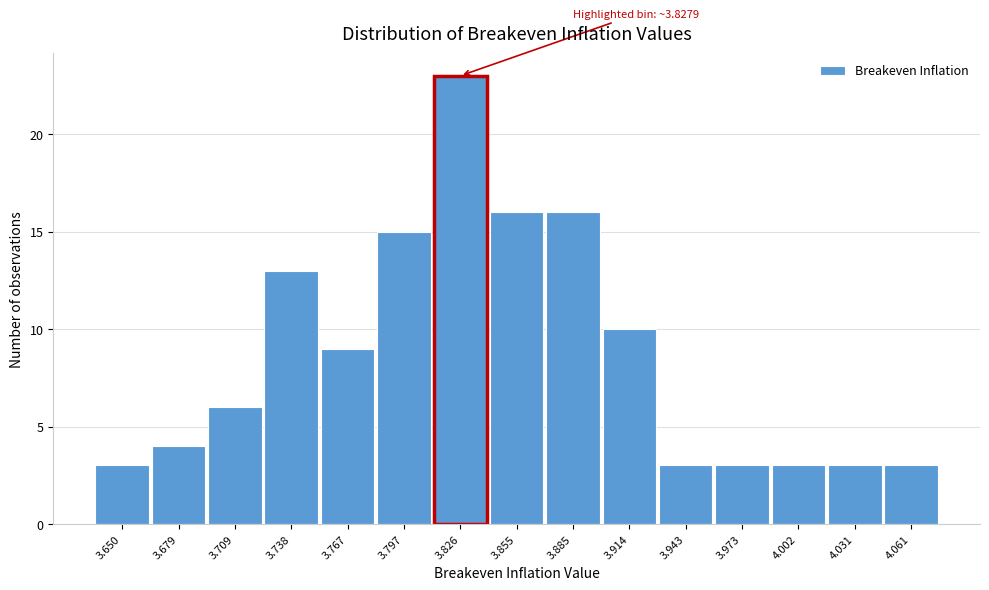

Reading right to left, what are all the values shown in this chart?

3	3	3	3	3	10	16	16	23	15	9	13	6	4	3